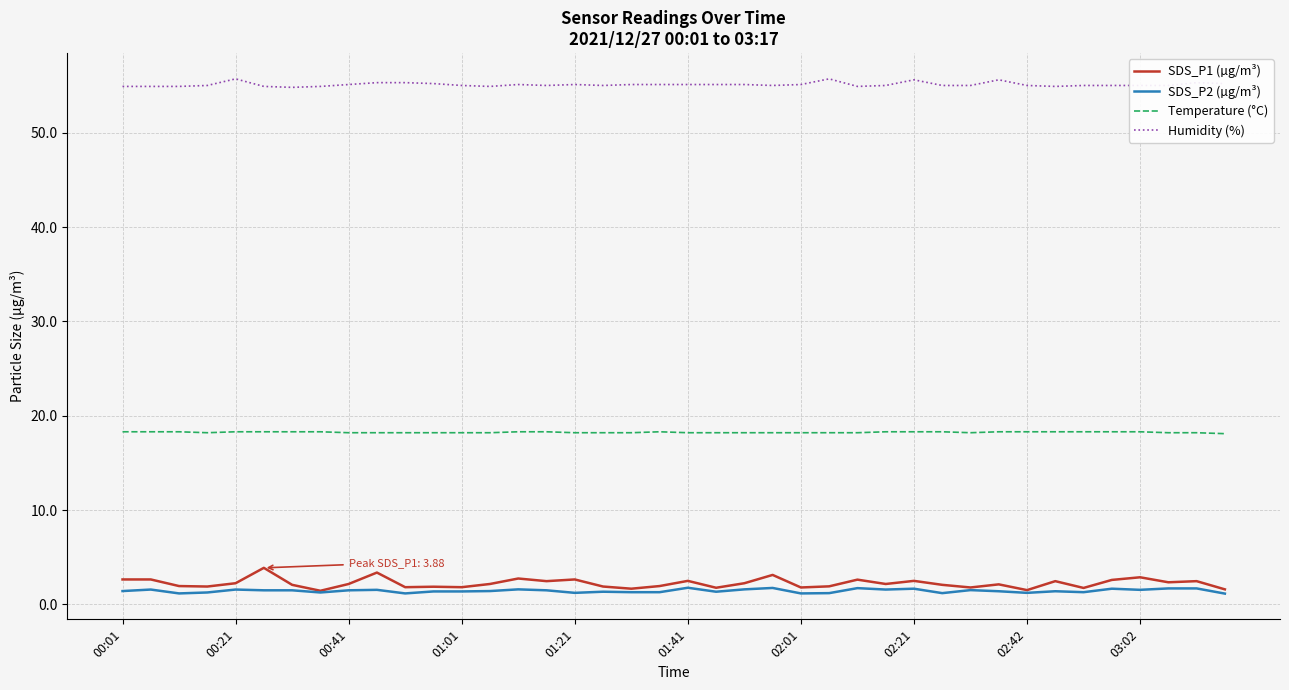

What is the greatest value displayed?

55.7